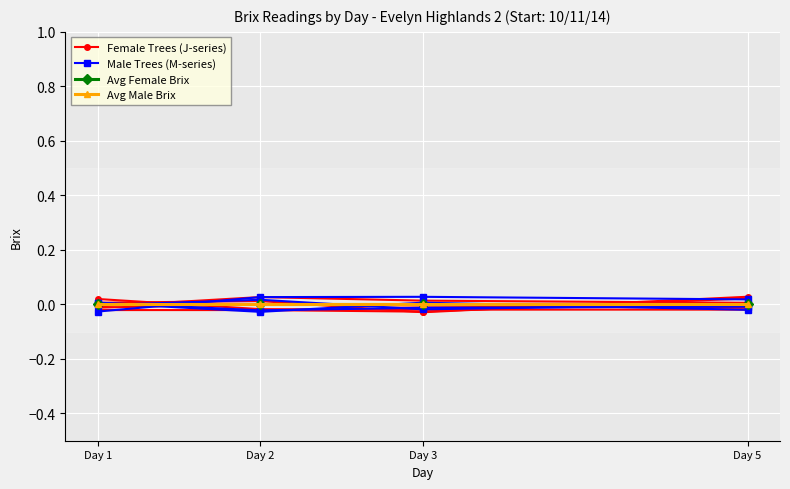

How many Male Trees (M-series) values are between 0 and 1?

1